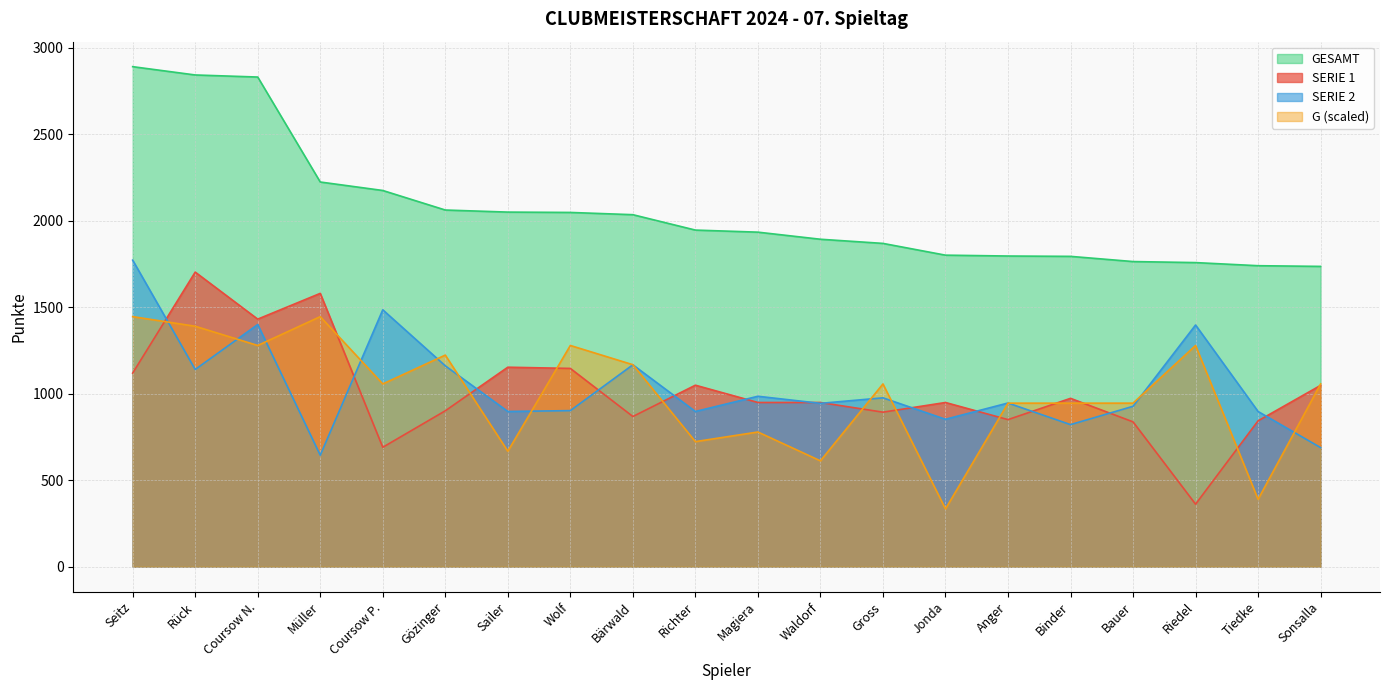

What are all the series names shown in the legend?

GESAMT, SERIE 1, SERIE 2, G (scaled)